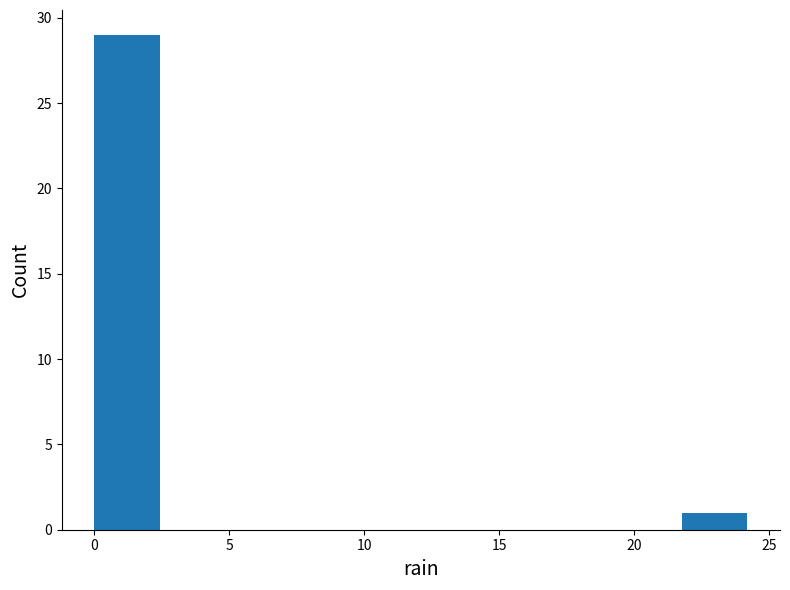

Reading left to right, transcribe this chart: for each bar, give the range it covers on the x-axis and its height. Neither the bar edges nor the heights are printed on the chart, so give them approximately, as read against the axes.

0.0 to 2.5: 29
2.5 to 5.0: 0
5.0 to 7.5: 0
7.5 to 9.5: 0
9.5 to 12.0: 0
12.0 to 14.5: 0
14.5 to 17.0: 0
17.0 to 19.5: 0
19.5 to 22.0: 0
22.0 to 24.0: 1